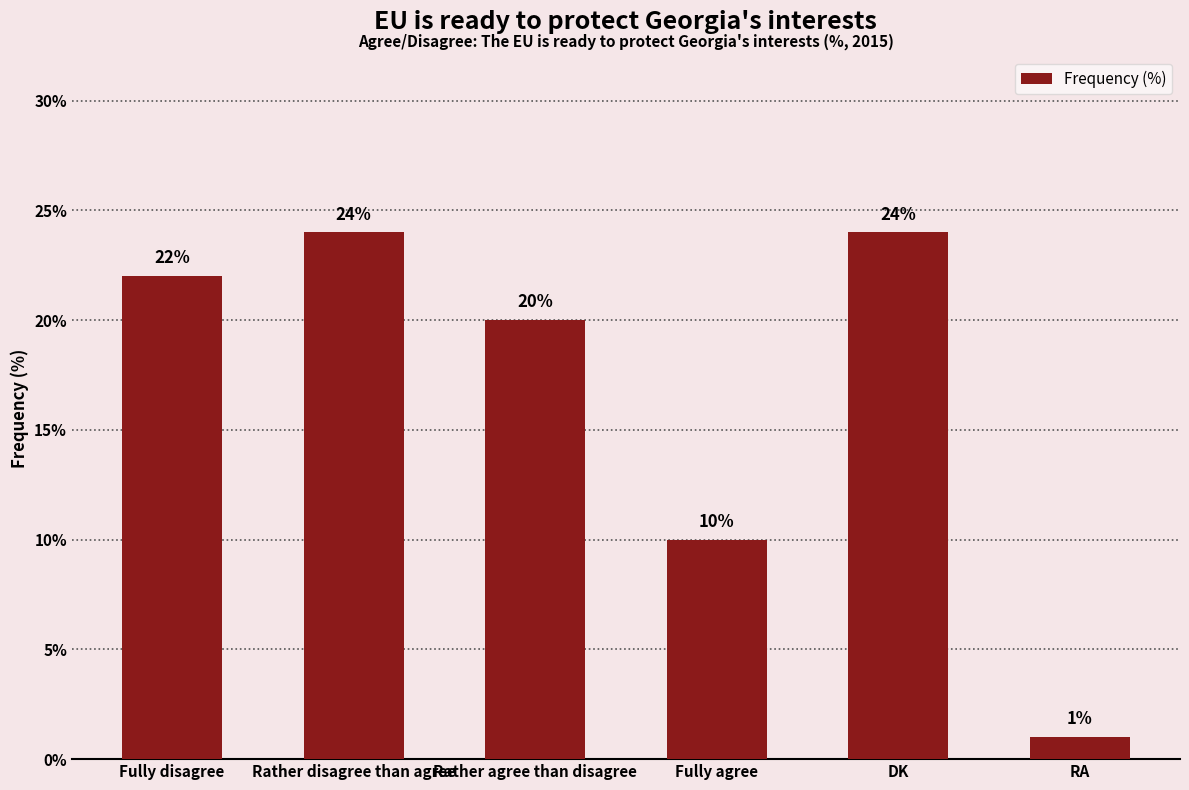

What position from the left is Fully agree?

4